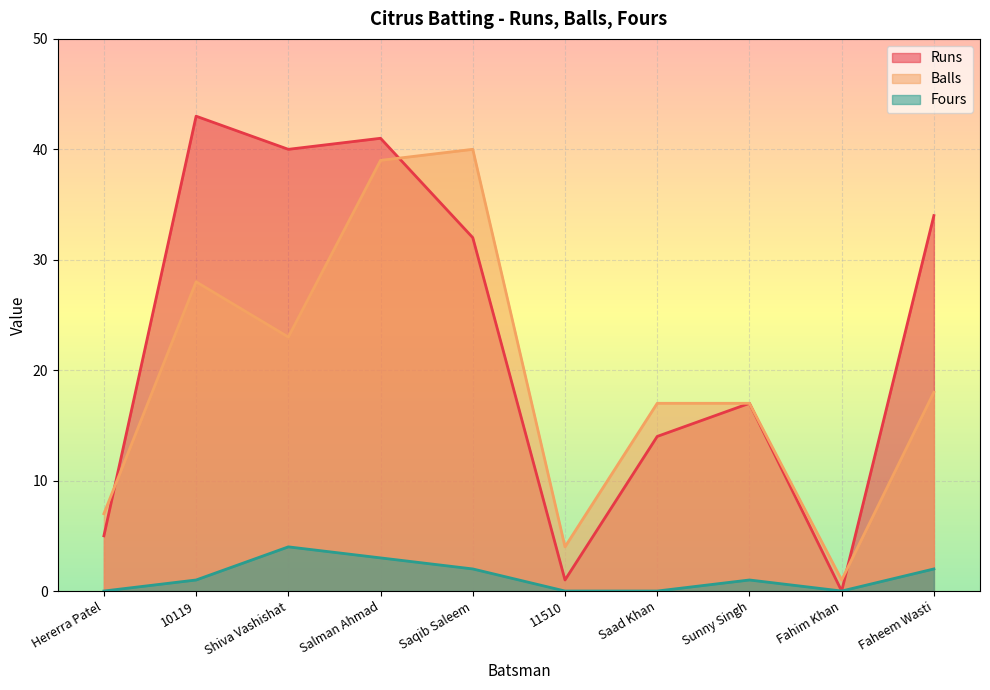

Does the chart display data point markers on the line(s)?

No